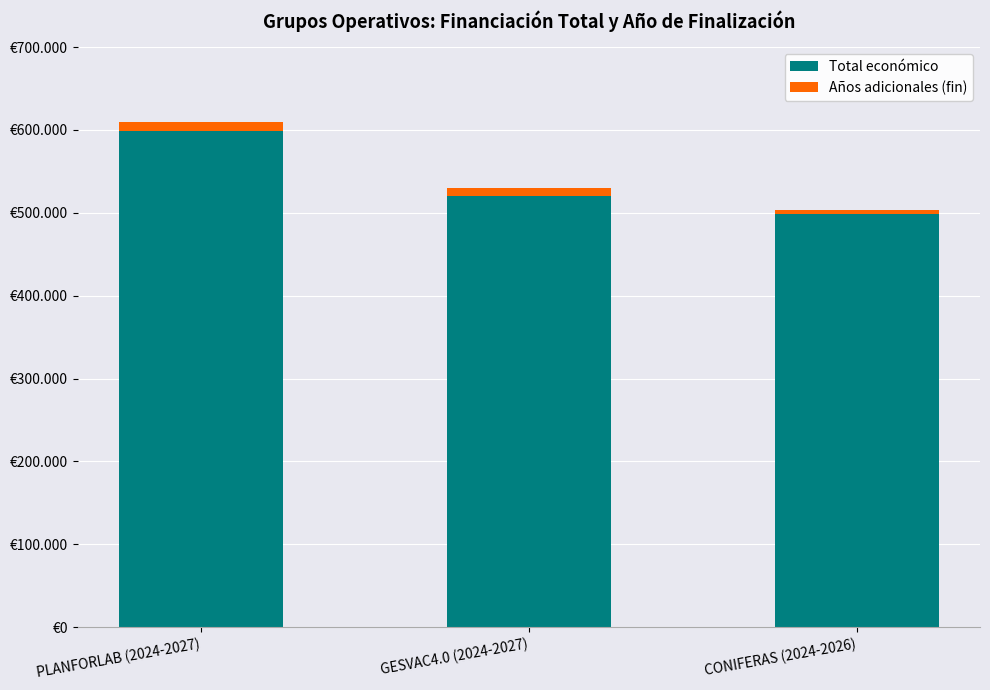

What are all the series names shown in the legend?

Total económico, Años adicionales (fin)